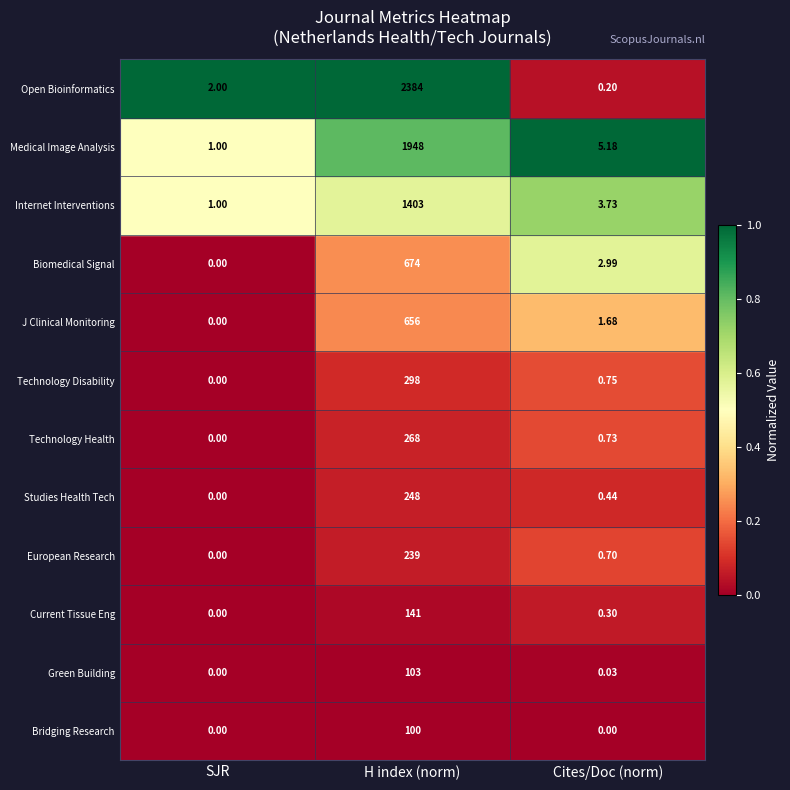

Which series changed the most between H index (norm) and Cites/Doc (norm)?

Open Bioinformatics